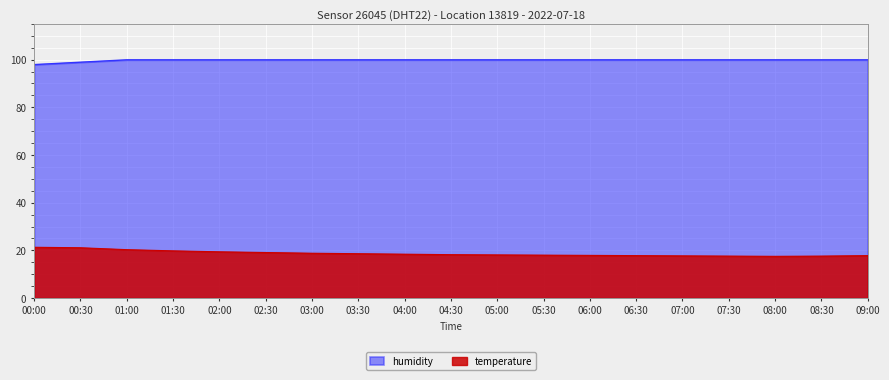

Rank the series by their average value, from lowest to highest.

temperature, humidity